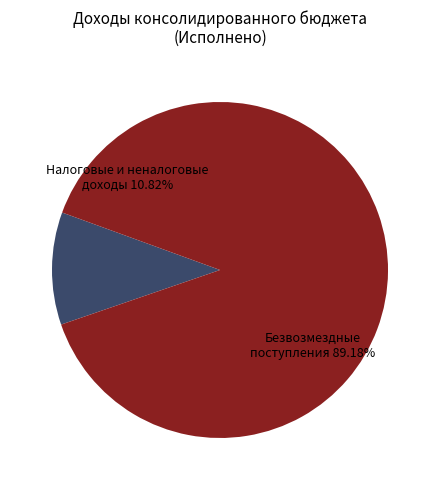

Is there any slice that represents more than half of the pie?

Yes